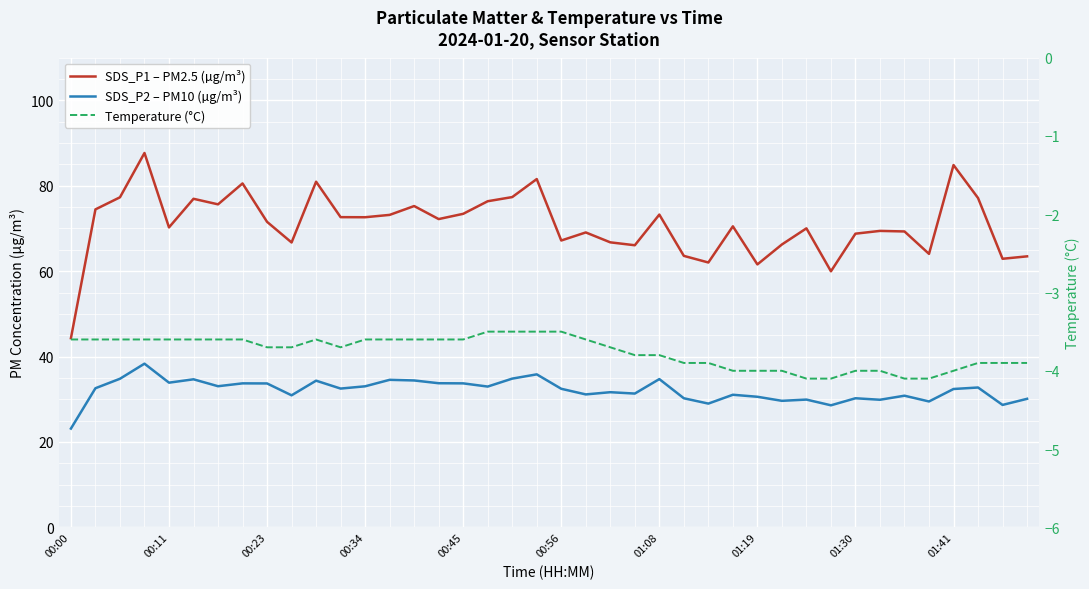

At how many categories does at least one series exceed 35?

40